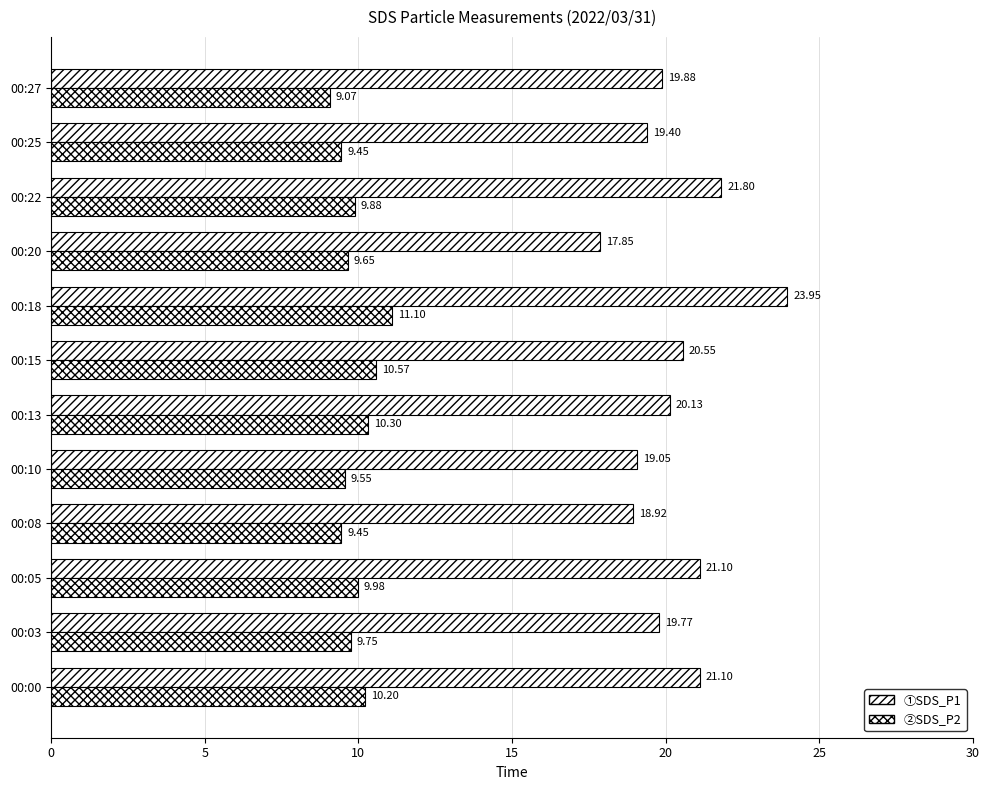

Is it true that SDS_P1 equals 7.5 at 00:00?

False